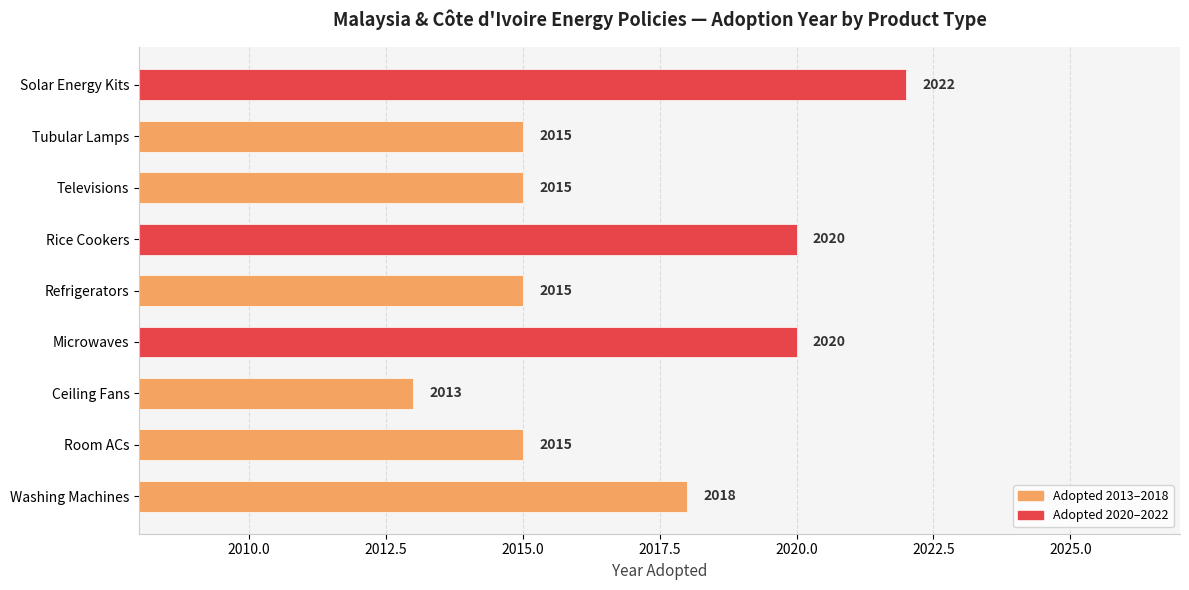

What is the average value?

2017